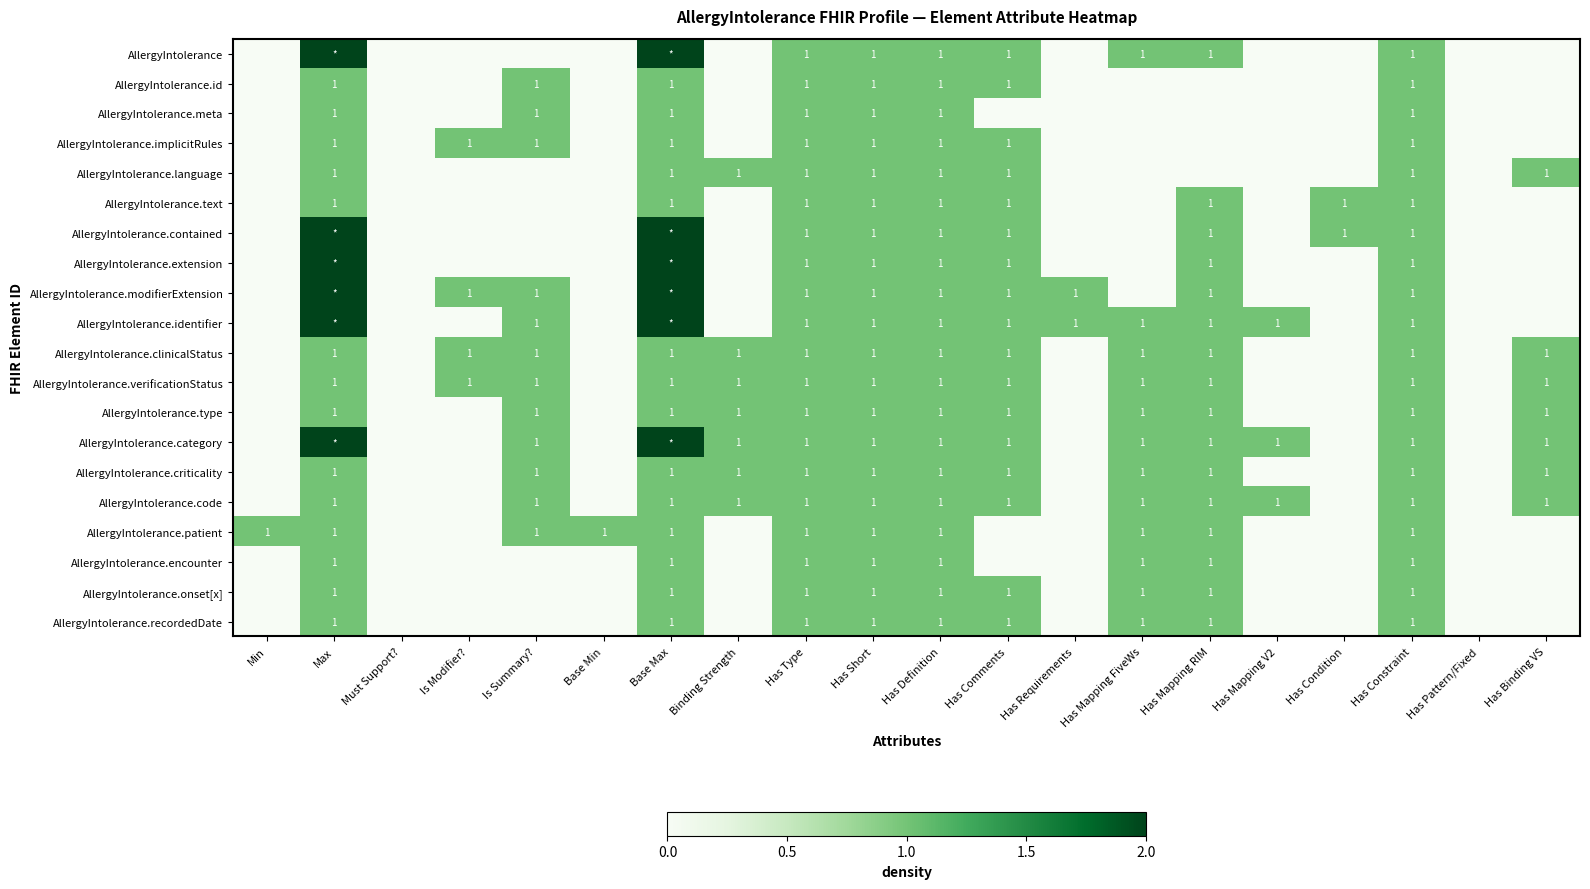

True or false: AllergyIntolerance.modifierExtension has a value of 1 at Has Definition.

True